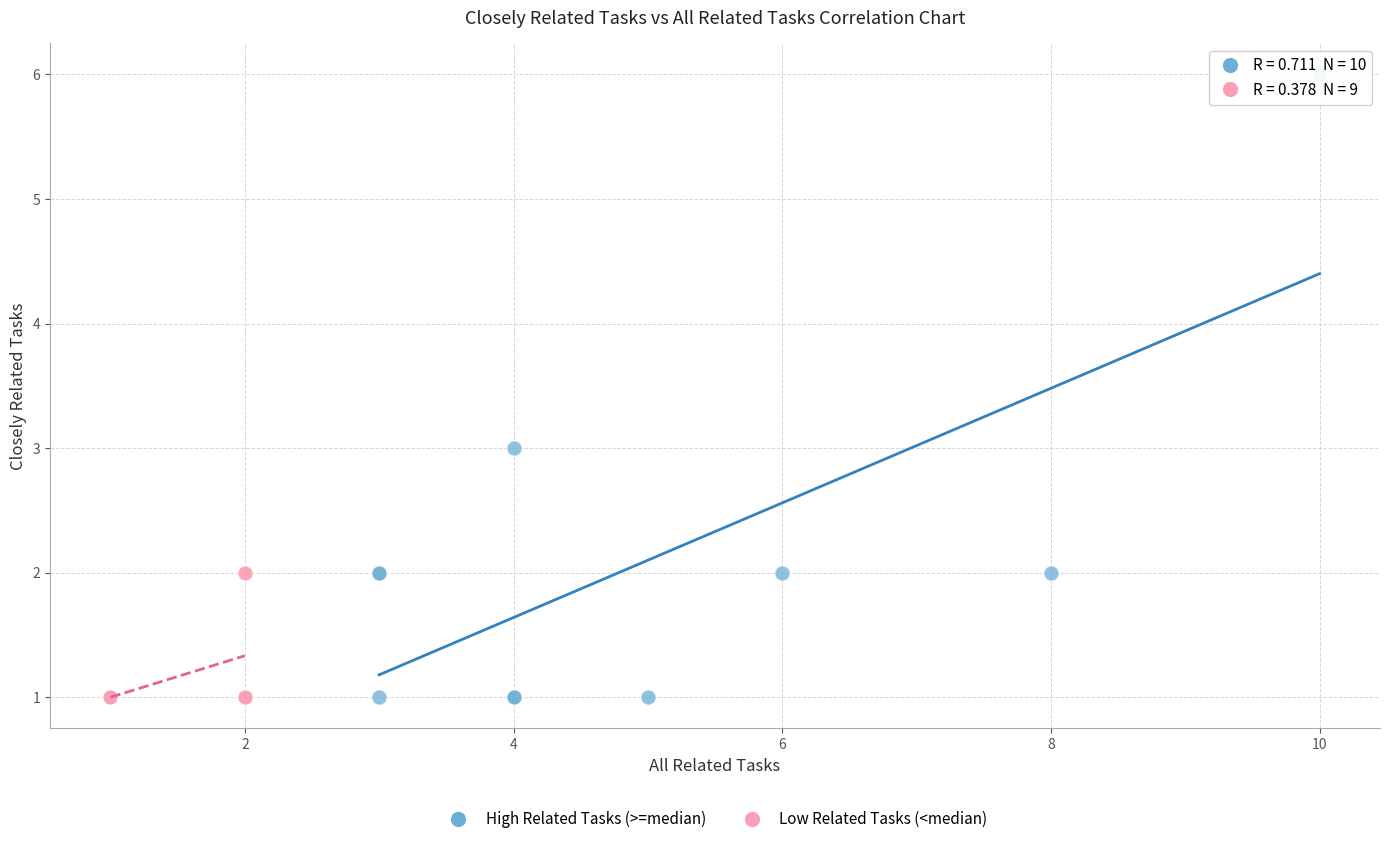

Which series contains the highest Y value?

High Related Tasks (>=median)